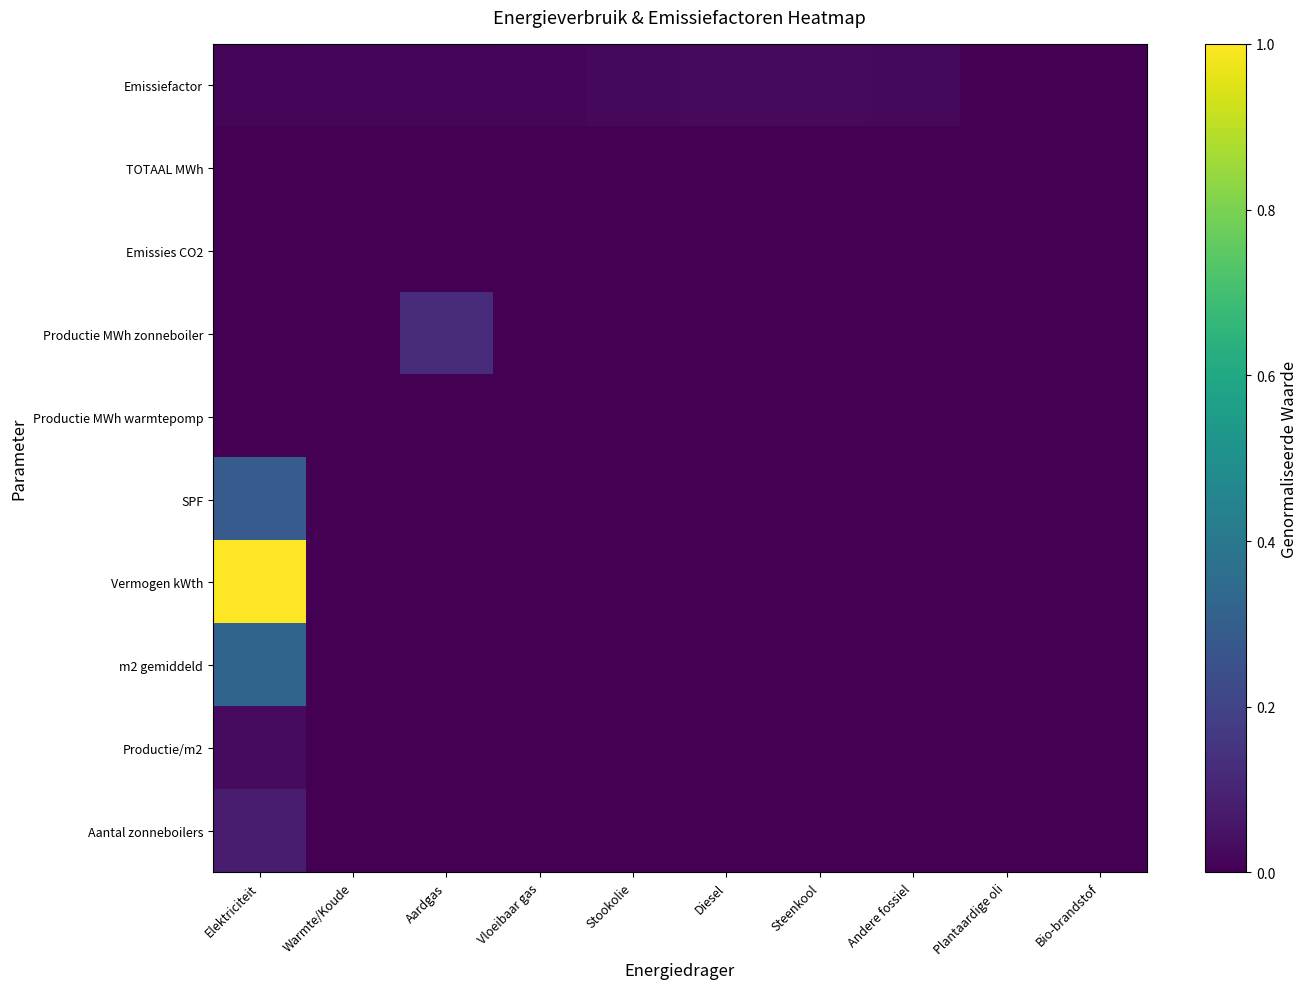

At which category does the chart reach its peak across all series?

Elektriciteit